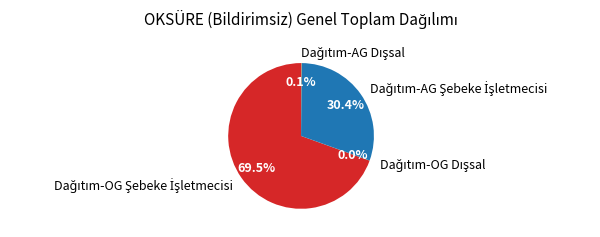

Is there a majority slice in this chart?

Yes